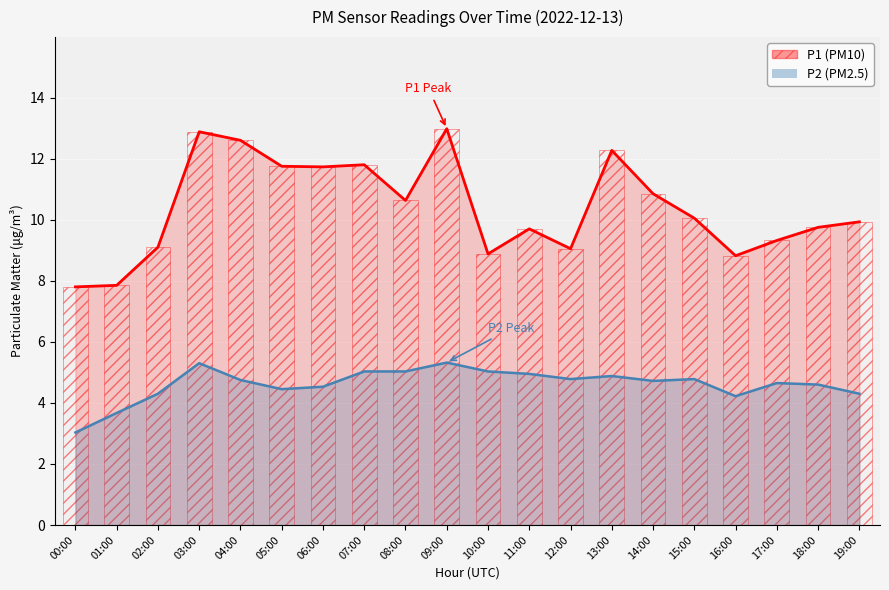

List the labels in order of P1 value, largest first.

09:00, 03:00, 04:00, 13:00, 07:00, 05:00, 06:00, 14:00, 08:00, 15:00, 19:00, 18:00, 11:00, 17:00, 02:00, 12:00, 10:00, 16:00, 01:00, 00:00